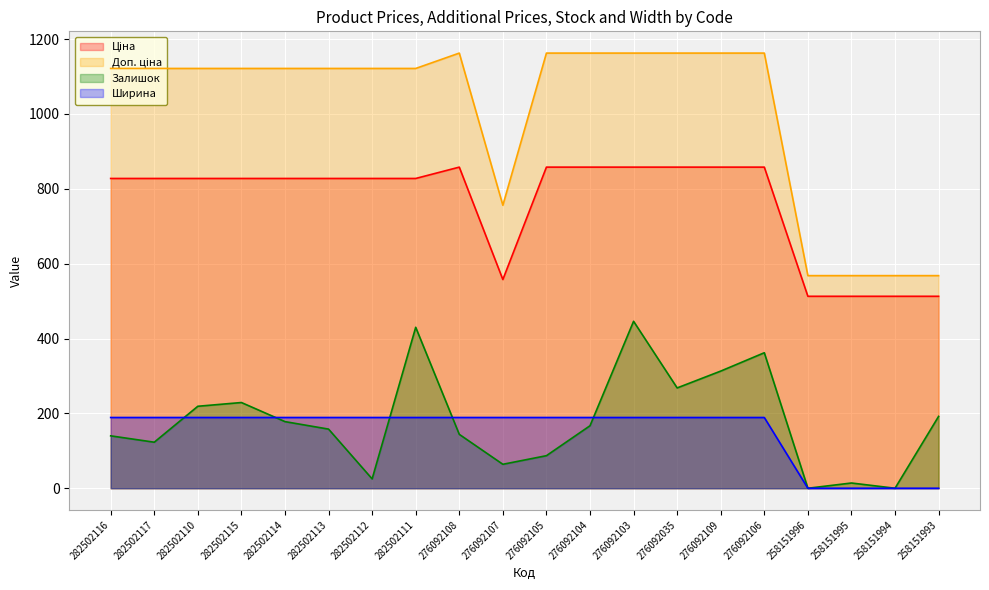

What position from the left is 276092106?

16